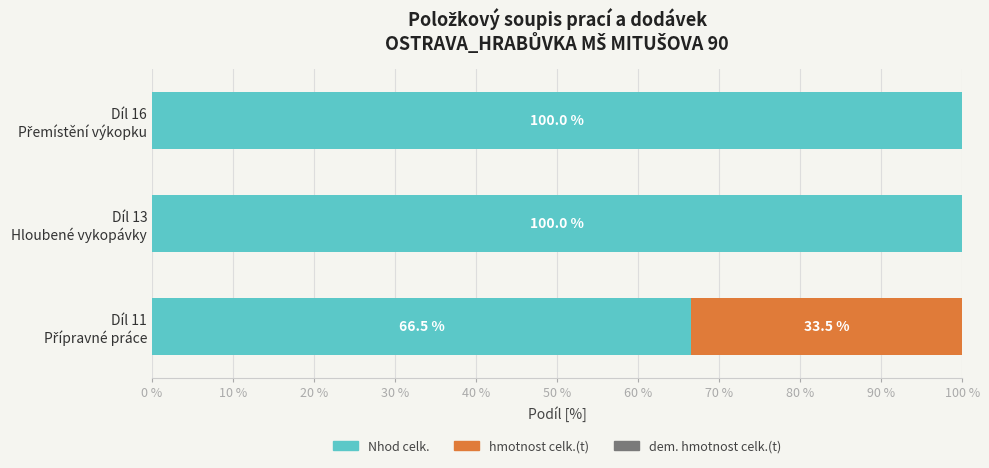

How many distinct data groups are displayed?

2